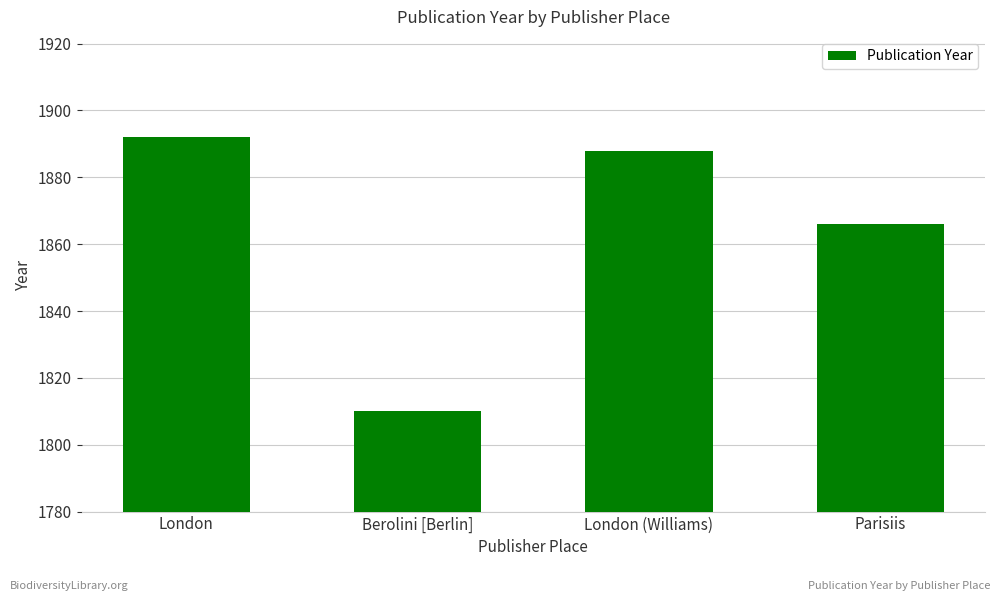

What is the maximum value shown in the chart?

1892